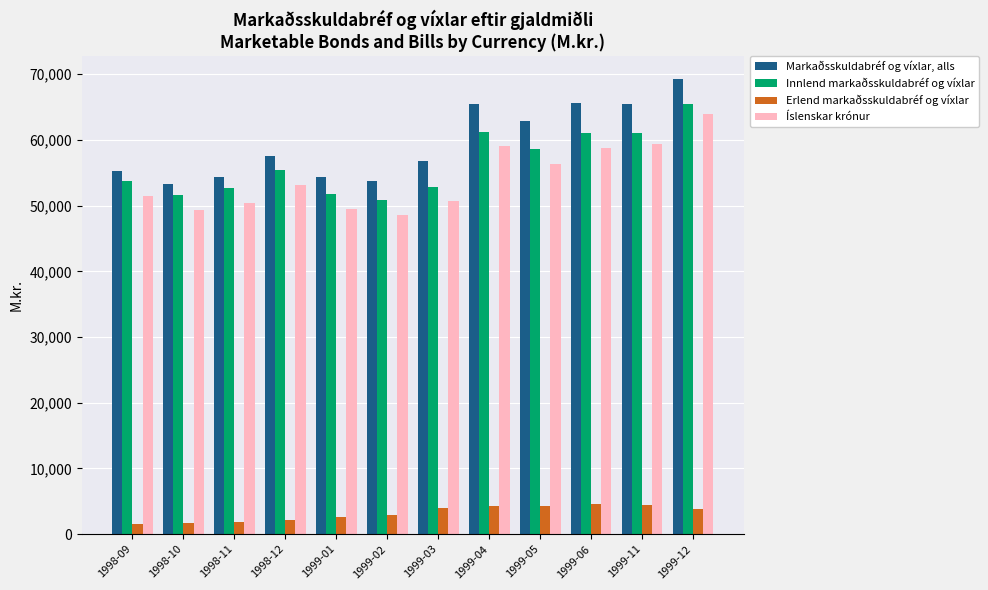

The value of Markaðsskuldabréf og víxlar, alls at 1998-11 is 54407.6. True or false?

True